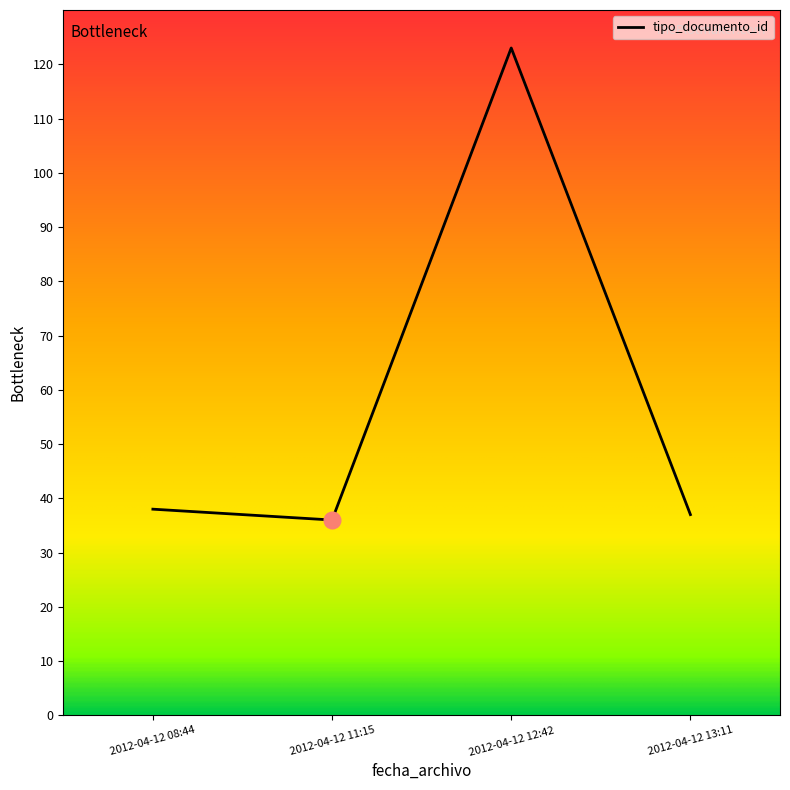

What is the smallest value displayed?

36